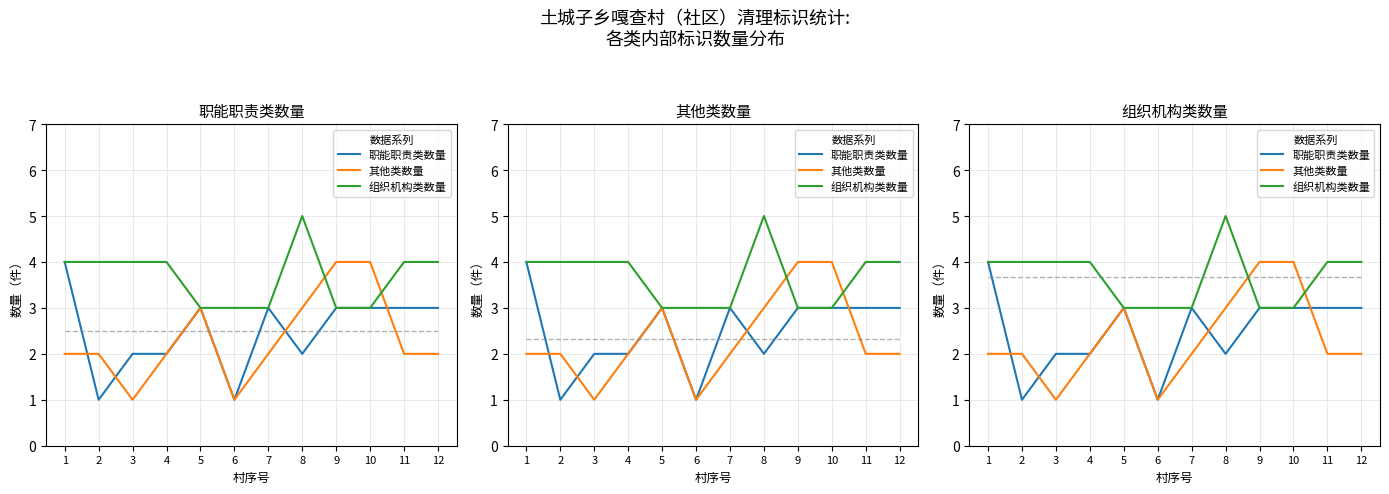

What is the smallest value displayed?

1